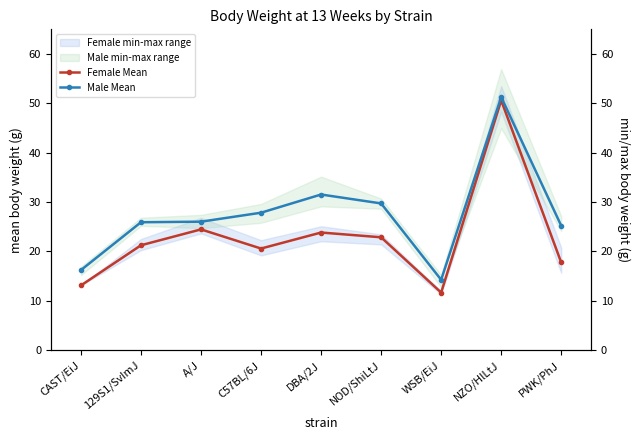

At how many categories does at least one series exceed 21?

7